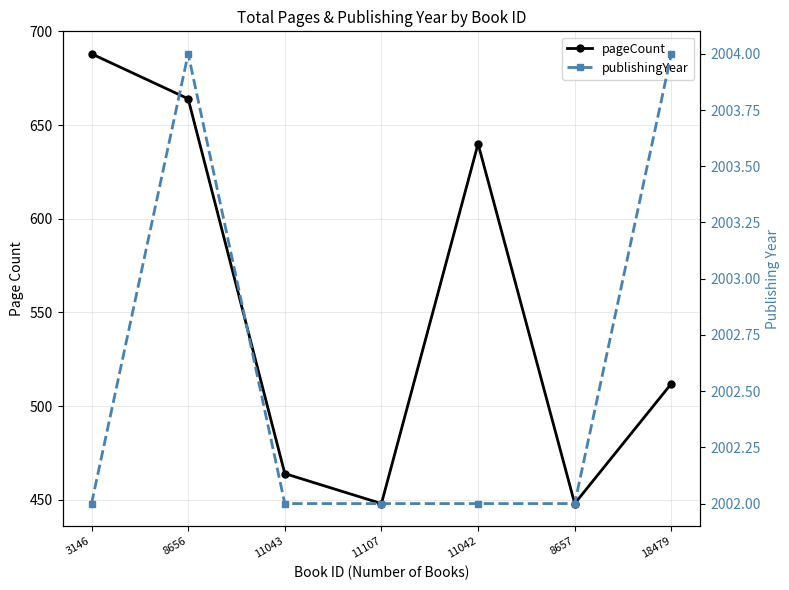

How many lines are shown in the chart?

2